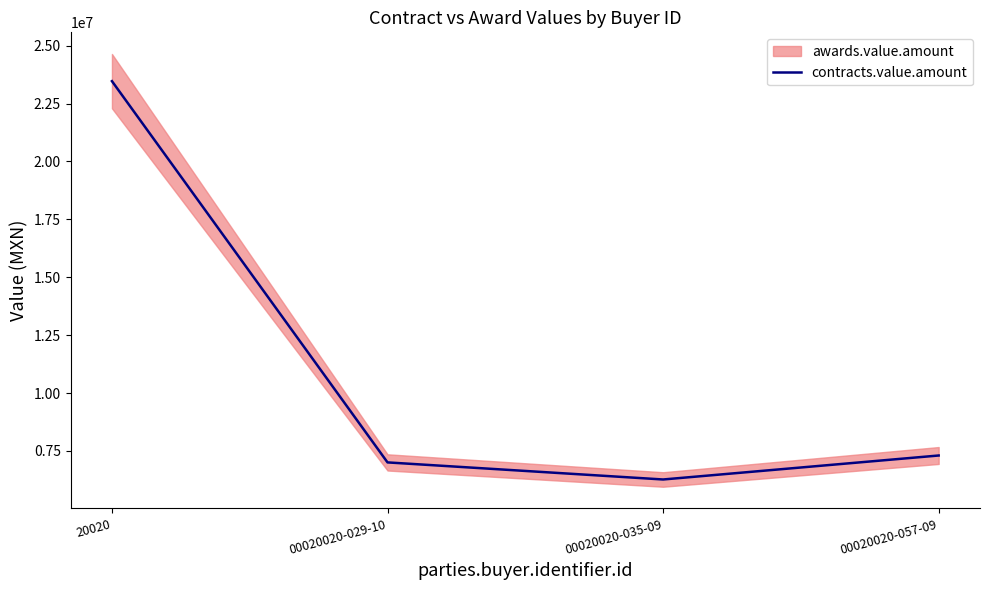

How many lines are shown in the chart?

1